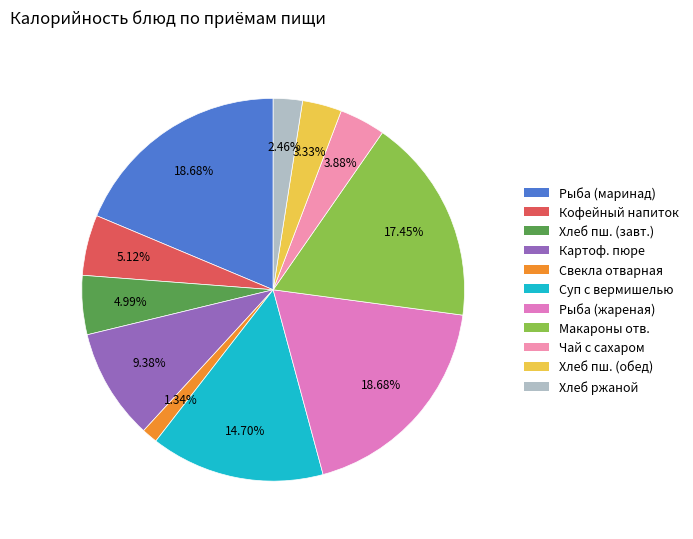

How many slices are in this pie chart?

11